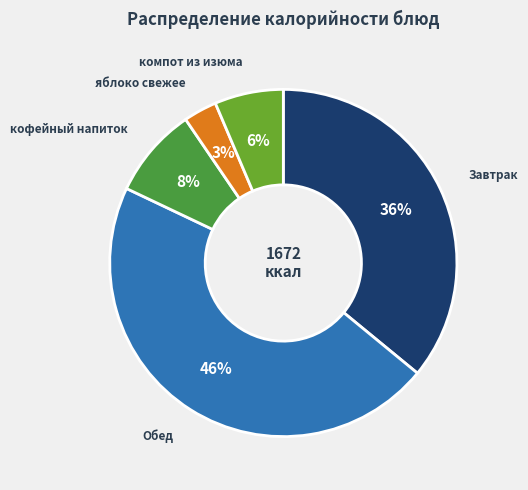

Does any single category account for the majority?

No